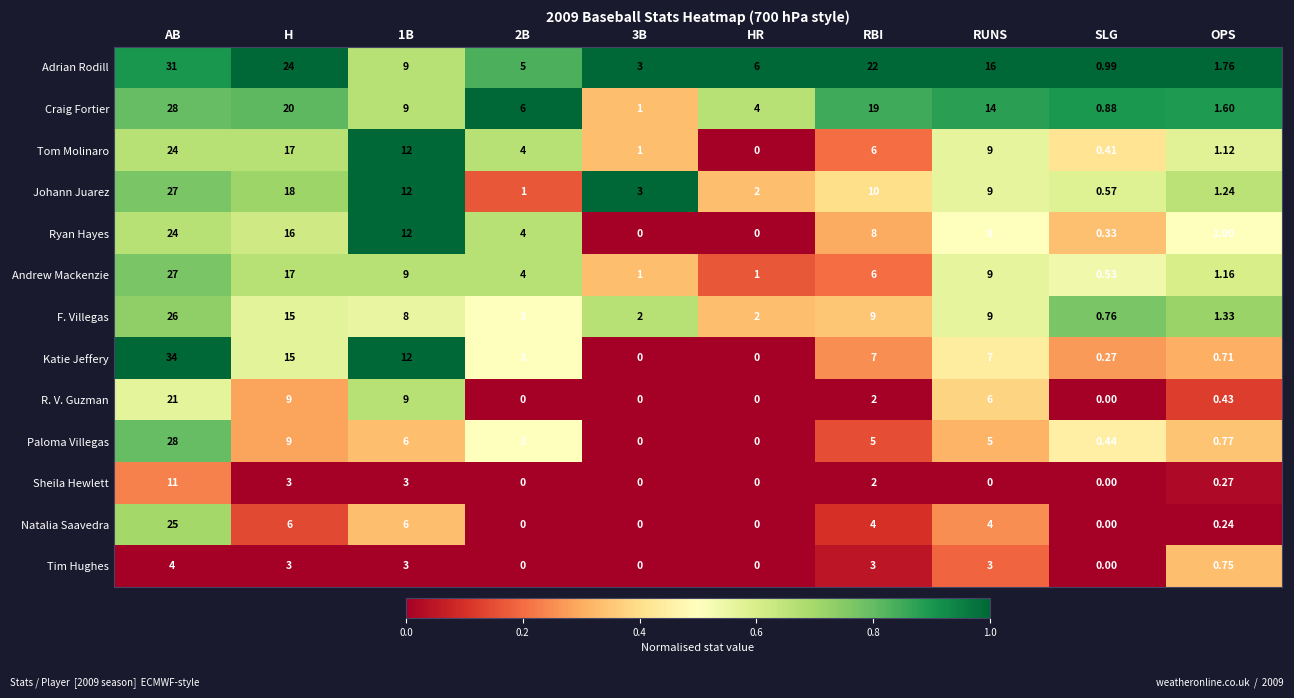

At which label is F. Villegas closest to 13?

H